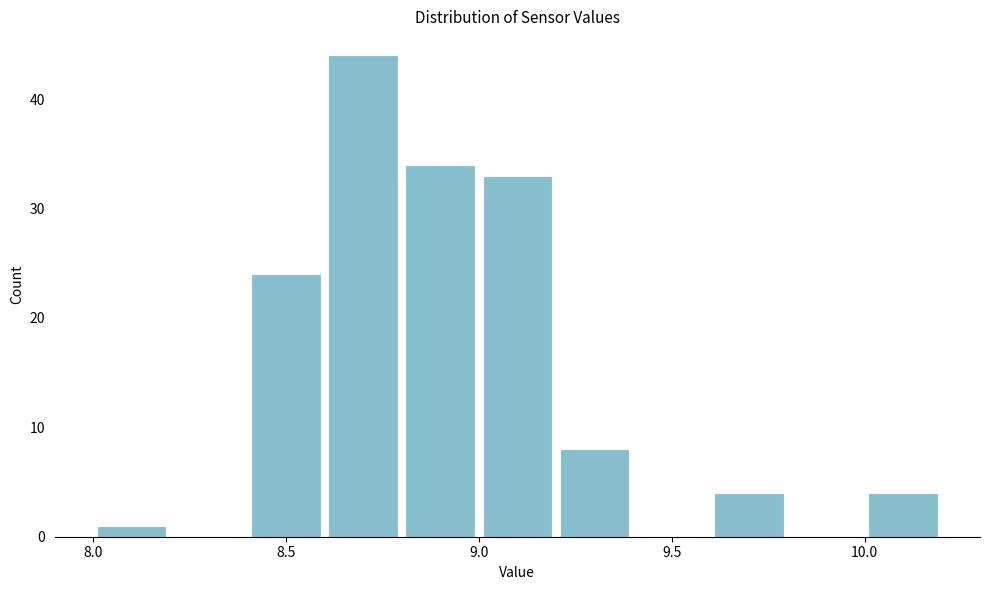

Reading left to right, list every bar in this chart as the range it spans on the x-axis followed by its height. The values are not printed on the chart, so give them approximately, as read against the axis.

8.0 to 8.2: 1
8.2 to 8.4: 0
8.4 to 8.6: 24
8.6 to 8.8: 44
8.8 to 9.0: 34
9.0 to 9.2: 33
9.2 to 9.4: 8
9.4 to 9.6: 0
9.6 to 9.8: 4
9.8 to 10.0: 0
10.0 to 10.2: 4